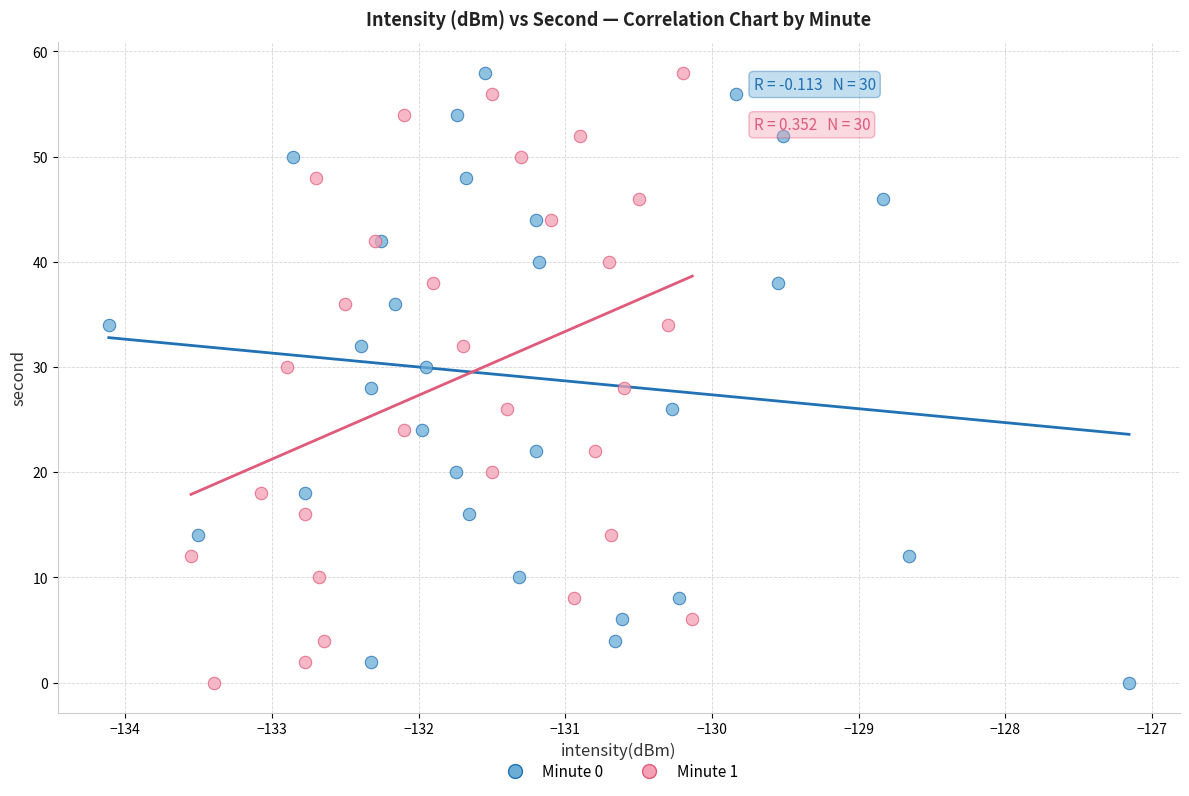

What are all the series names shown in the legend?

Minute 0, Minute 1